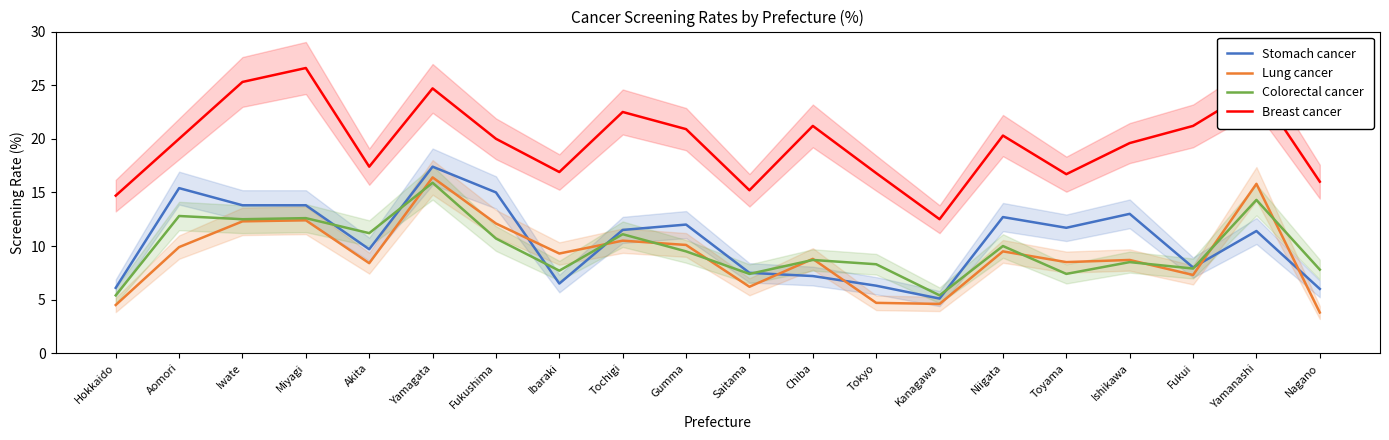

Reading left to right, extract all data points from this chart.

Stomach cancer: Hokkaido=6.1	Aomori=15.4	Iwate=13.8	Miyagi=13.8	Akita=9.7	Yamagata=17.4	Fukushima=15.0	Ibaraki=6.5	Tochigi=11.5	Gumma=12.0	Saitama=7.5	Chiba=7.2	Tokyo=6.3	Kanagawa=5.1	Niigata=12.7	Toyama=11.7	Ishikawa=13.0	Fukui=8.0	Yamanashi=11.4	Nagano=6.0
Lung cancer: Hokkaido=4.5	Aomori=9.9	Iwate=12.3	Miyagi=12.4	Akita=8.4	Yamagata=16.4	Fukushima=12.1	Ibaraki=9.3	Tochigi=10.5	Gumma=10.1	Saitama=6.2	Chiba=8.8	Tokyo=4.7	Kanagawa=4.6	Niigata=9.5	Toyama=8.5	Ishikawa=8.7	Fukui=7.3	Yamanashi=15.8	Nagano=3.8
Colorectal cancer: Hokkaido=5.4	Aomori=12.8	Iwate=12.5	Miyagi=12.6	Akita=11.2	Yamagata=15.9	Fukushima=10.7	Ibaraki=7.7	Tochigi=11.1	Gumma=9.5	Saitama=7.4	Chiba=8.7	Tokyo=8.3	Kanagawa=5.4	Niigata=10.0	Toyama=7.4	Ishikawa=8.5	Fukui=7.9	Yamanashi=14.3	Nagano=7.8
Breast cancer: Hokkaido=14.7	Aomori=20.0	Iwate=25.3	Miyagi=26.6	Akita=17.4	Yamagata=24.7	Fukushima=20.0	Ibaraki=16.9	Tochigi=22.5	Gumma=20.9	Saitama=15.2	Chiba=21.2	Tokyo=16.8	Kanagawa=12.5	Niigata=20.3	Toyama=16.7	Ishikawa=19.6	Fukui=21.2	Yamanashi=24.8	Nagano=16.0